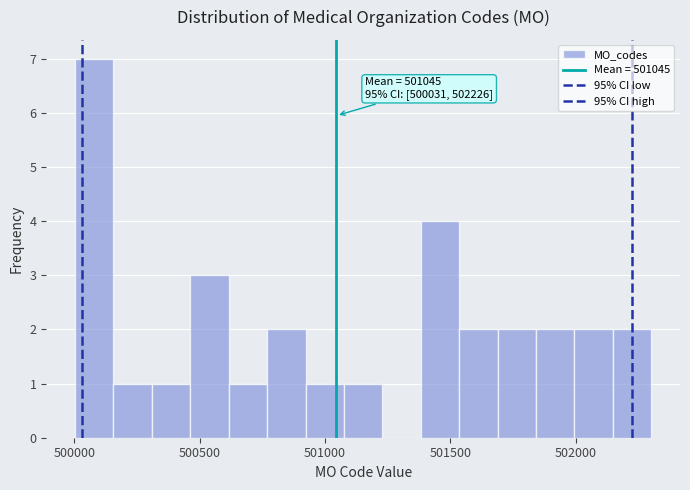

Read against the x-axis, roughly where is the centre of the tallest bar?

500100